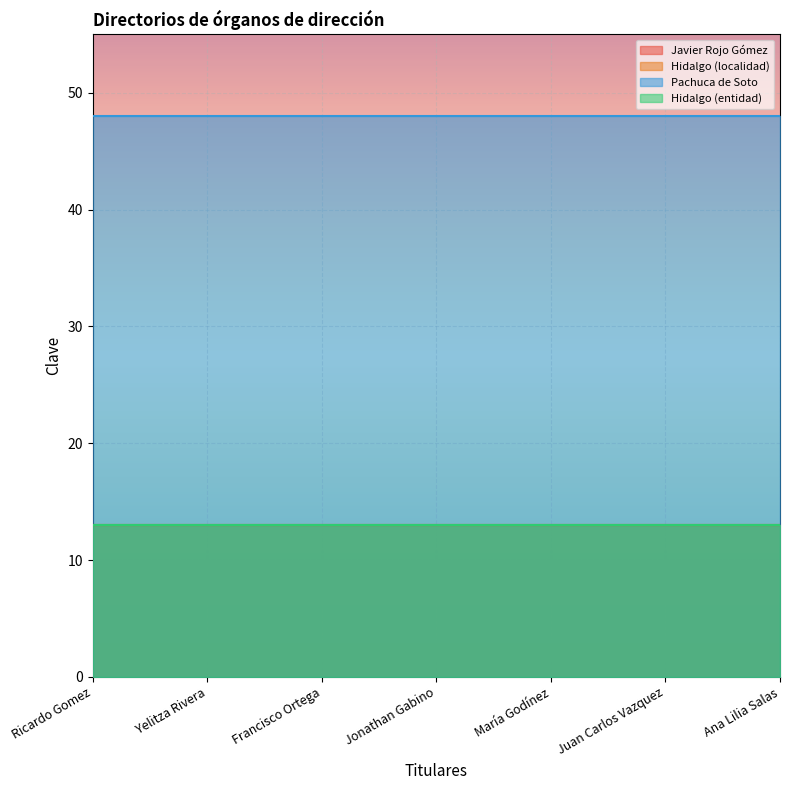

Reading left to right, extract all data points from this chart.

Javier Rojo Gómez: 13	13	13	13	13	13	13
Hidalgo (localidad): 13	13	13	13	13	13	13
Pachuca de Soto: 48	48	48	48	48	48	48
Hidalgo (entidad): 13	13	13	13	13	13	13